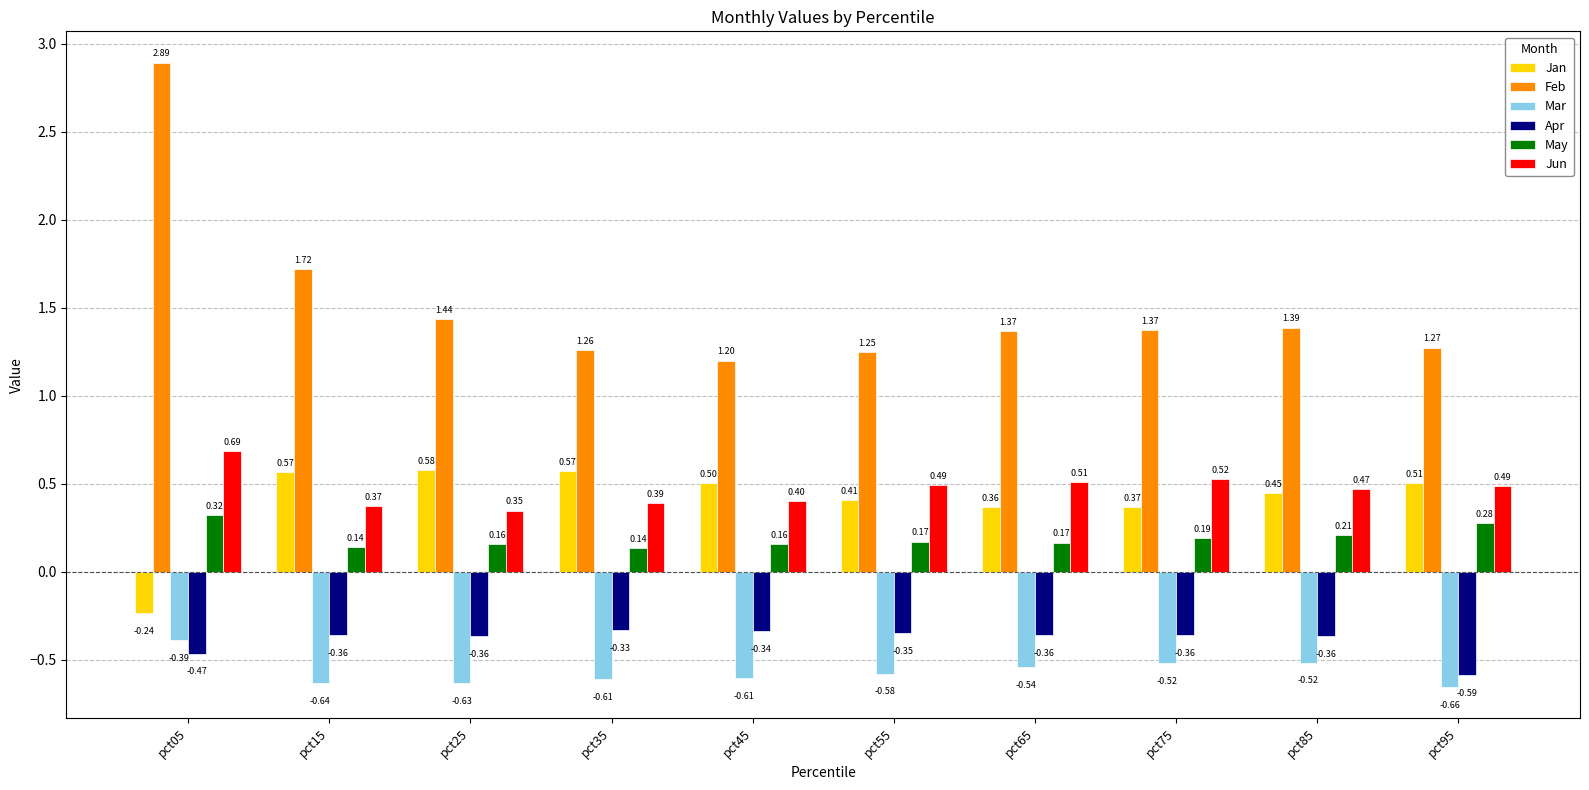

What is the sum of the Feb values at pct35 and pct95?

2.5